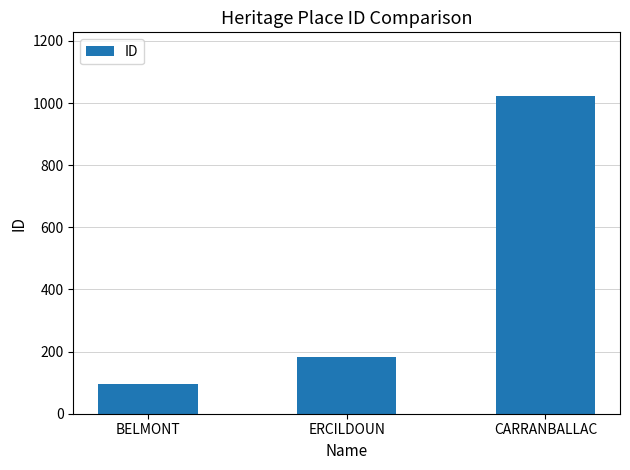

Approximately how many times larger is the value at ERCILDOUN compared to BELMONT?

1.9